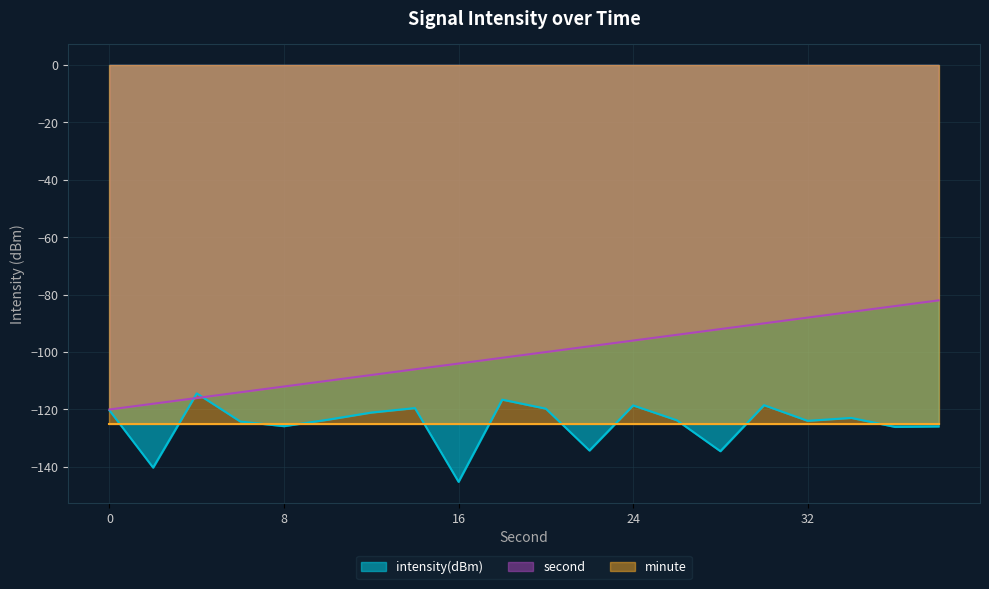

What is the value of the second point at the 12th from the left?

-98.0